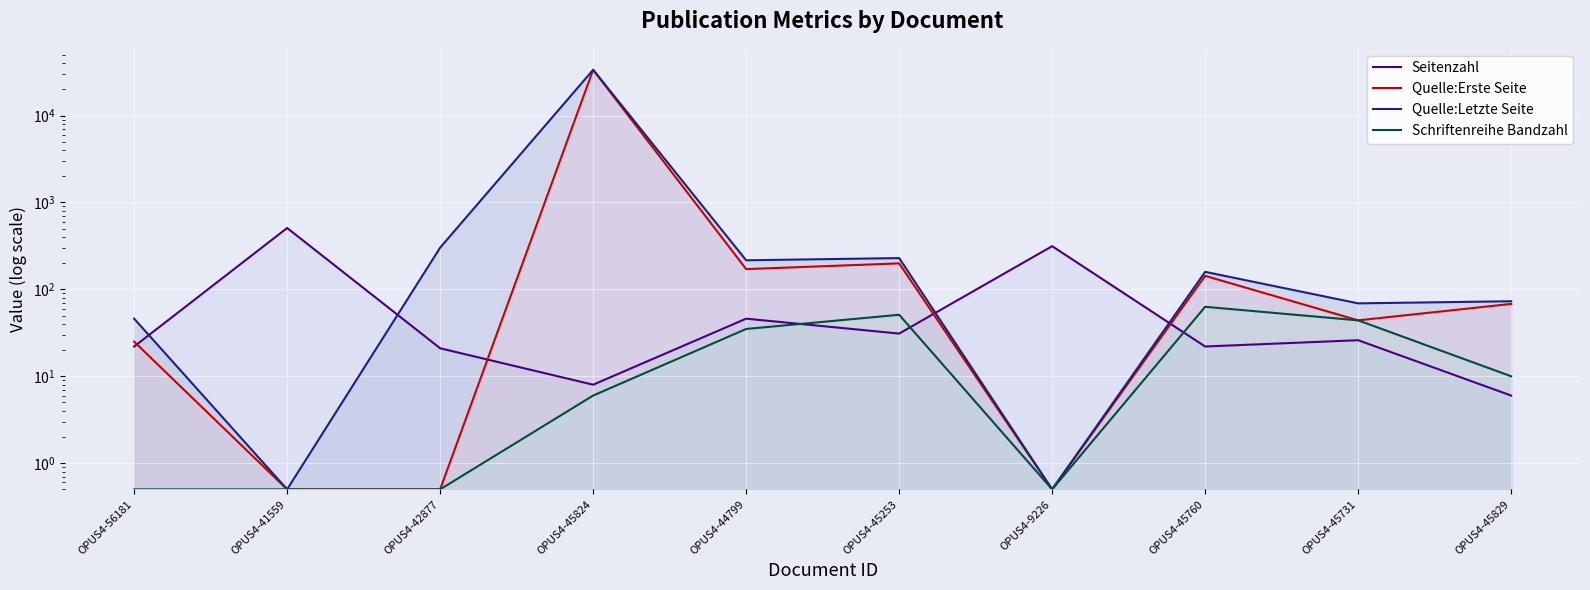

True or false: Quelle:Letzte Seite and Schriftenreihe Bandzahl cross at least once.

False